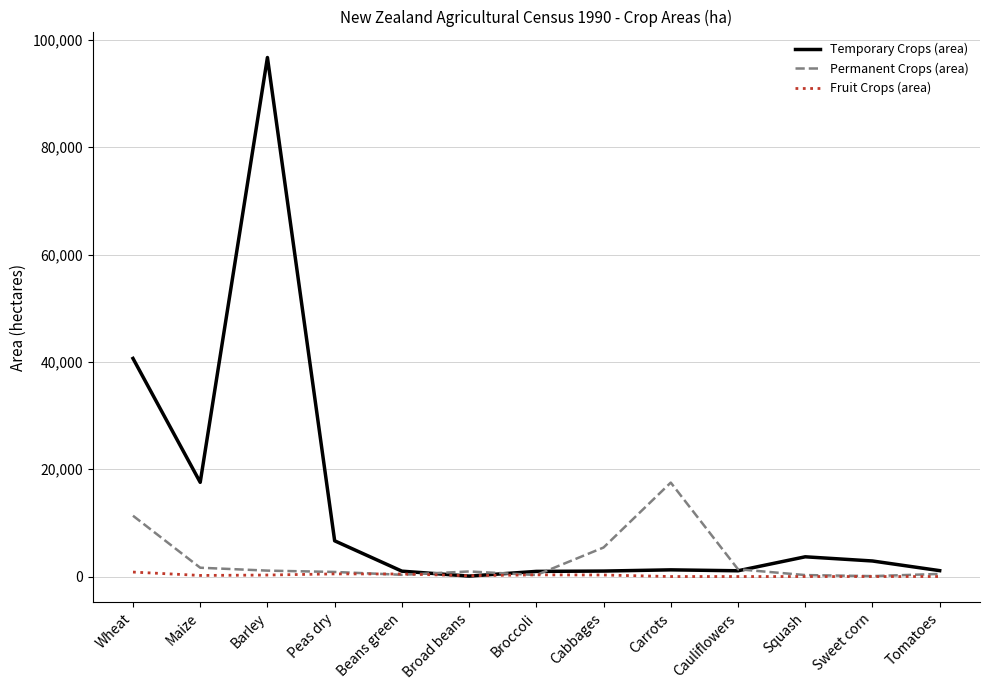

How many categories are shown in the chart?

13